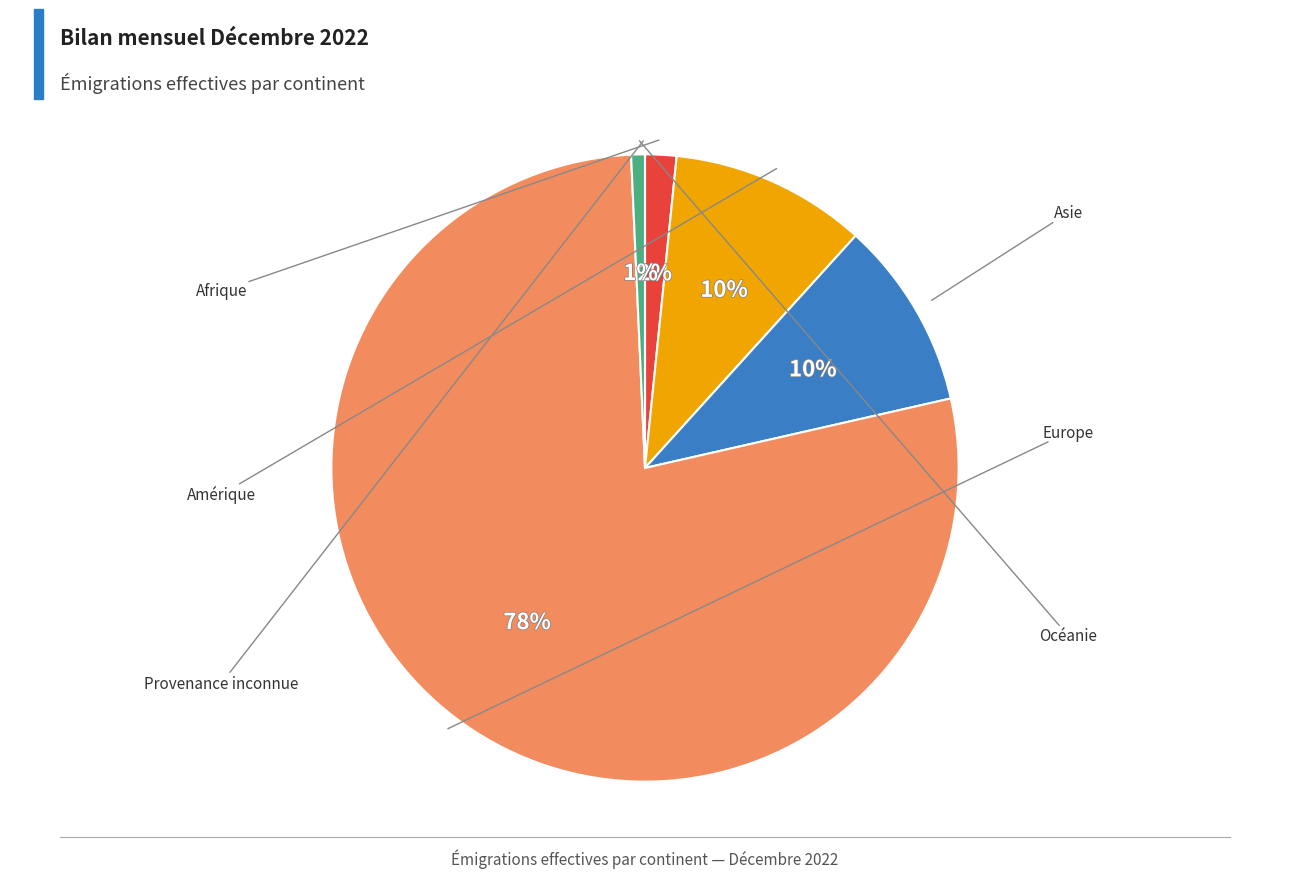

To the nearest percent, what is the average slice percentage?

17%